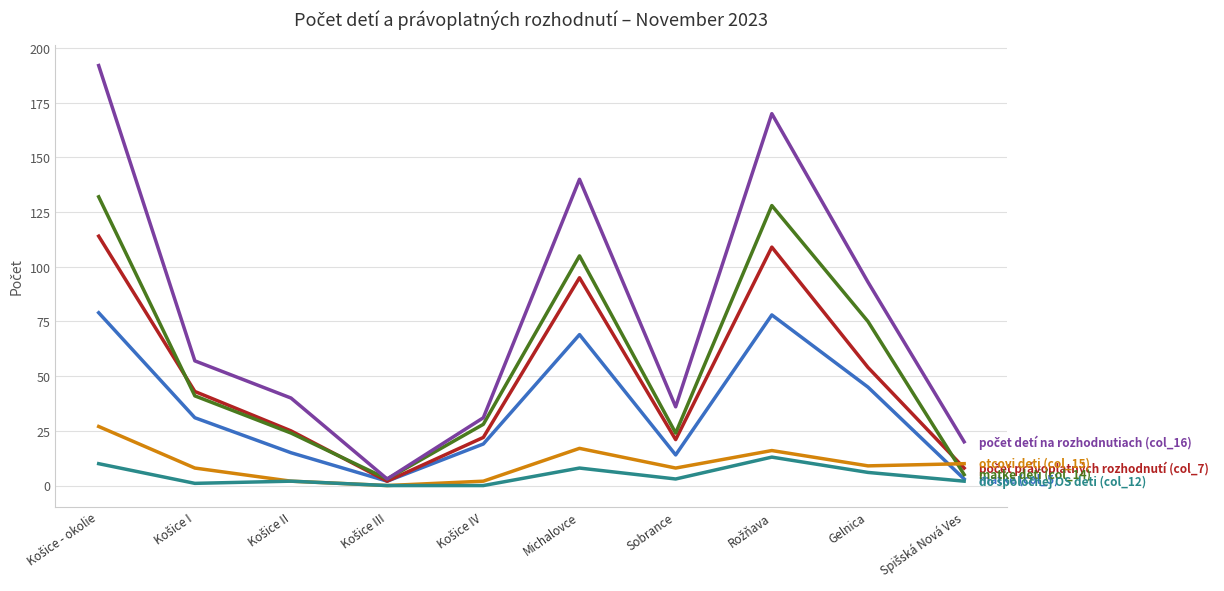

What is the spread (max minus min) of values at Gelnica?

87